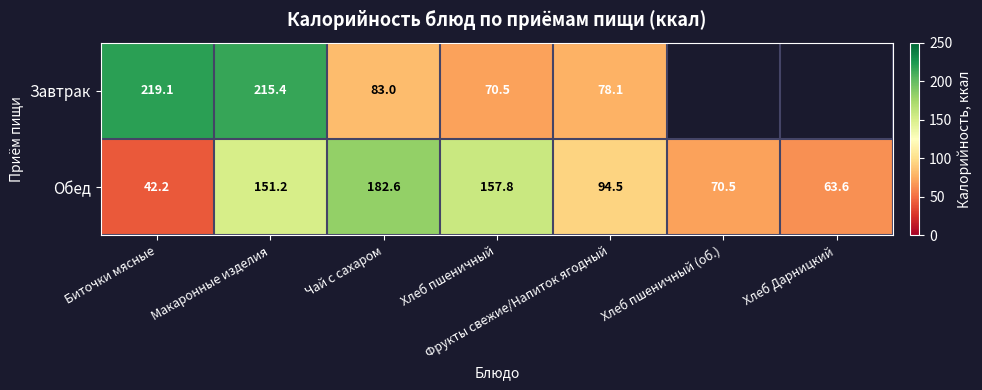

Is the value of Обед at Хлеб пшеничный (об.) greater than the value of Завтрак at Чай с сахаром?

No